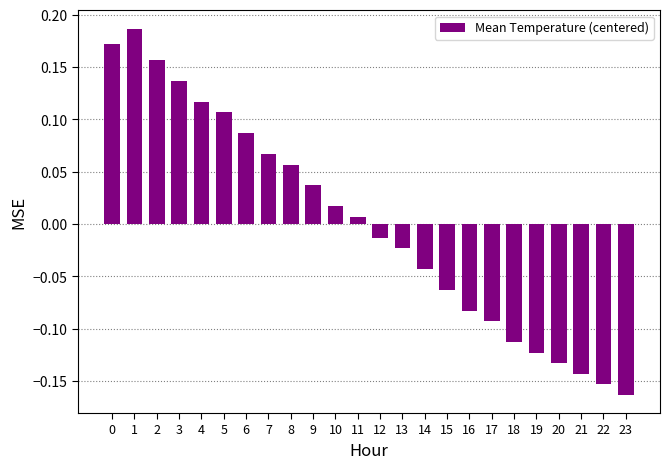

How many bars are there in total?

24